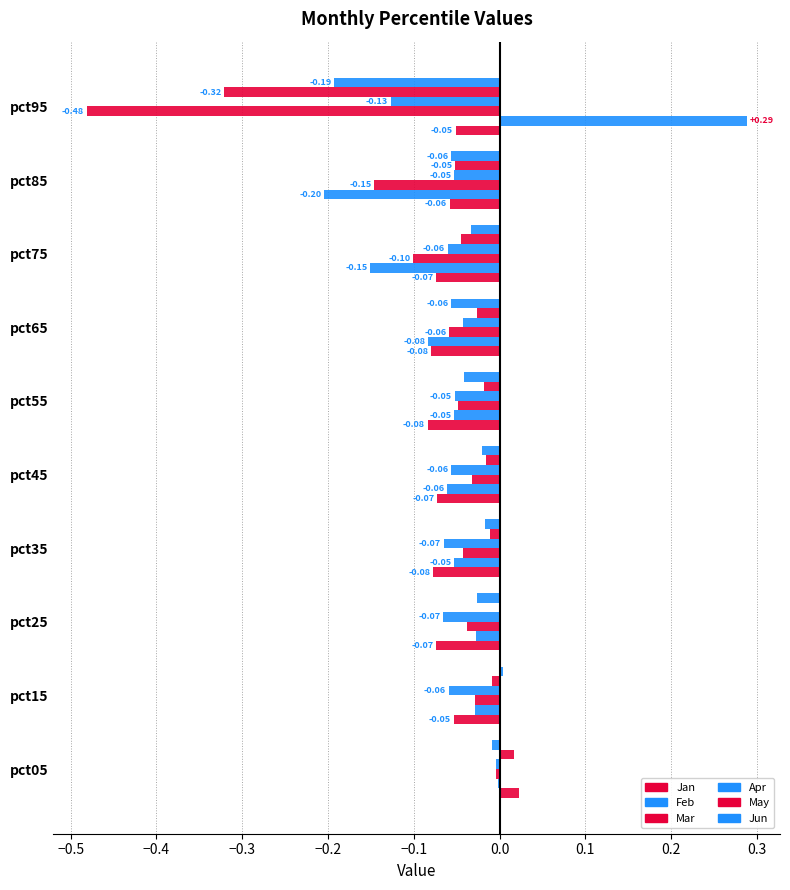

How many distinct data groups are displayed?

6